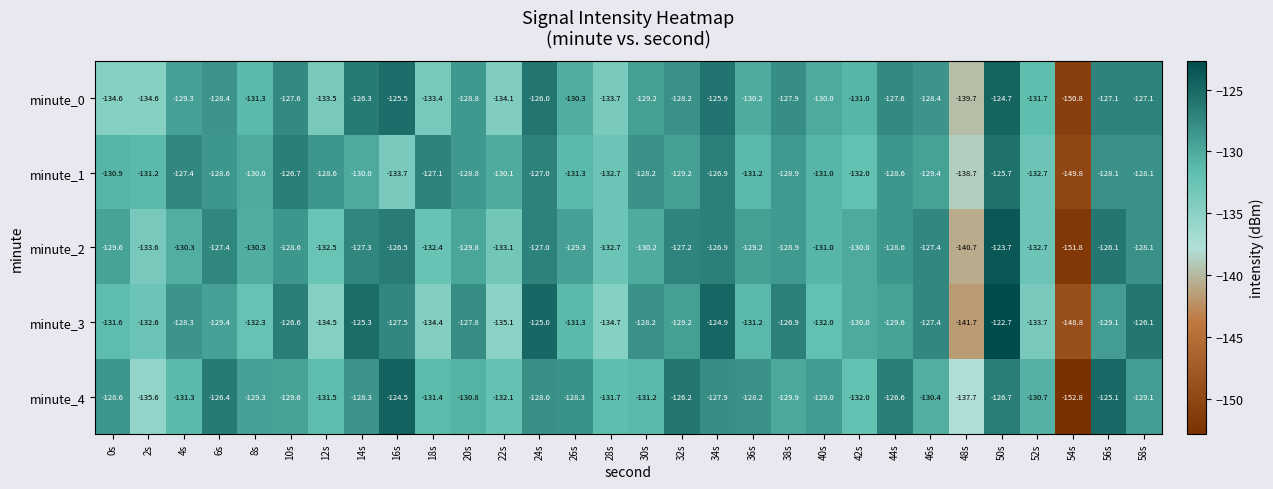

What is the difference between the minute_2 values at 58s and 48s?

12.6